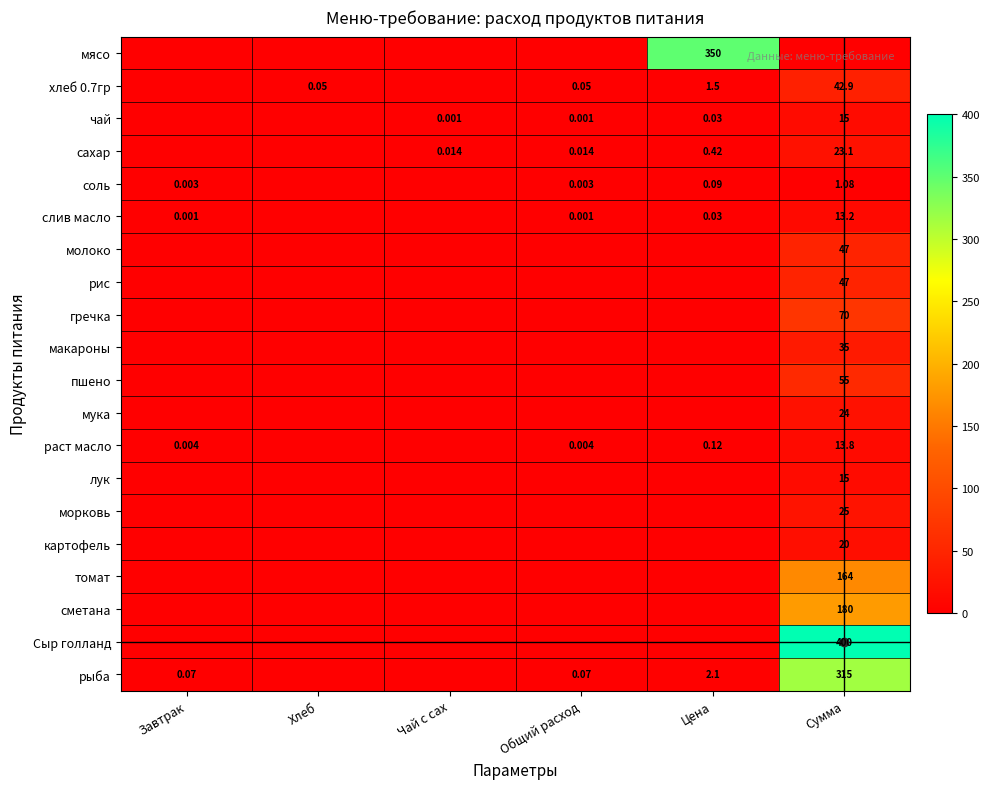

Which series has the largest range (max minus min)?

Сыр голланд